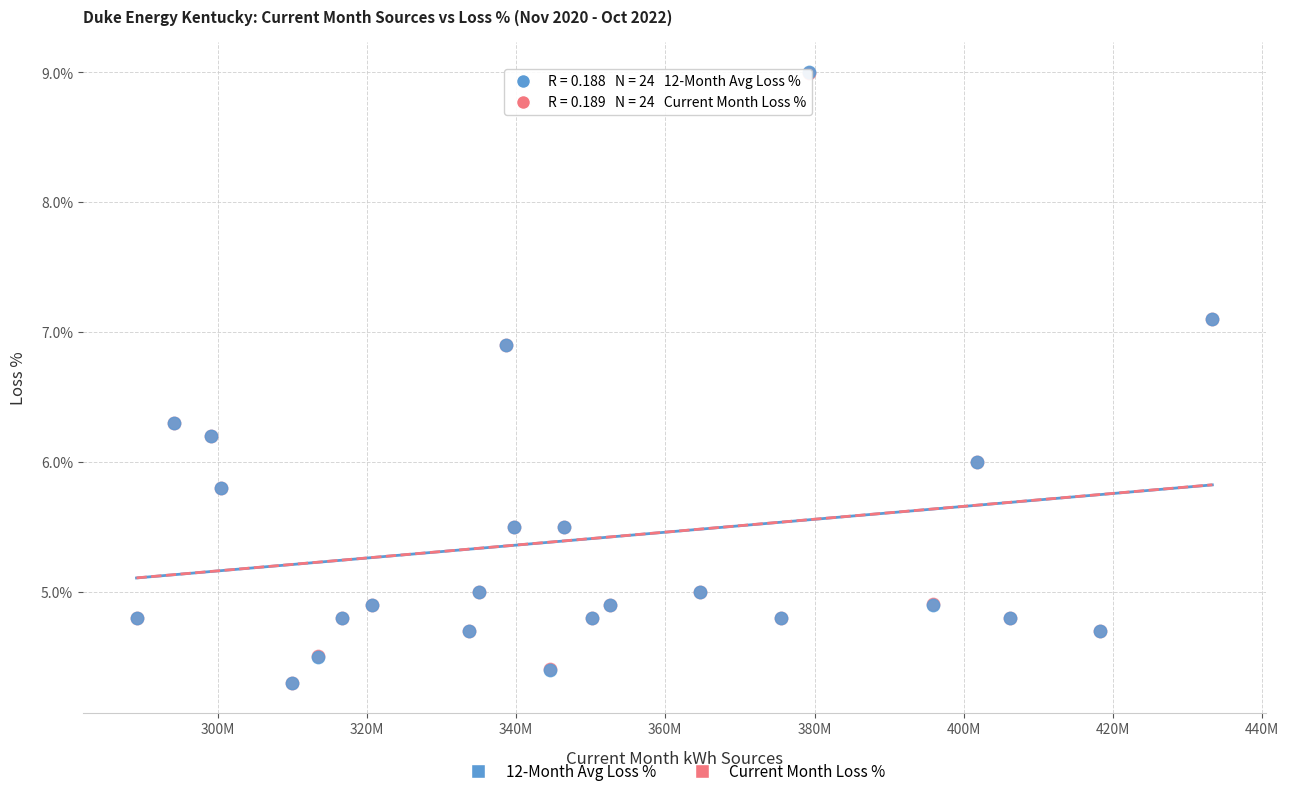

Which series has the widest spread of Y values?

12-Month Avg Loss %